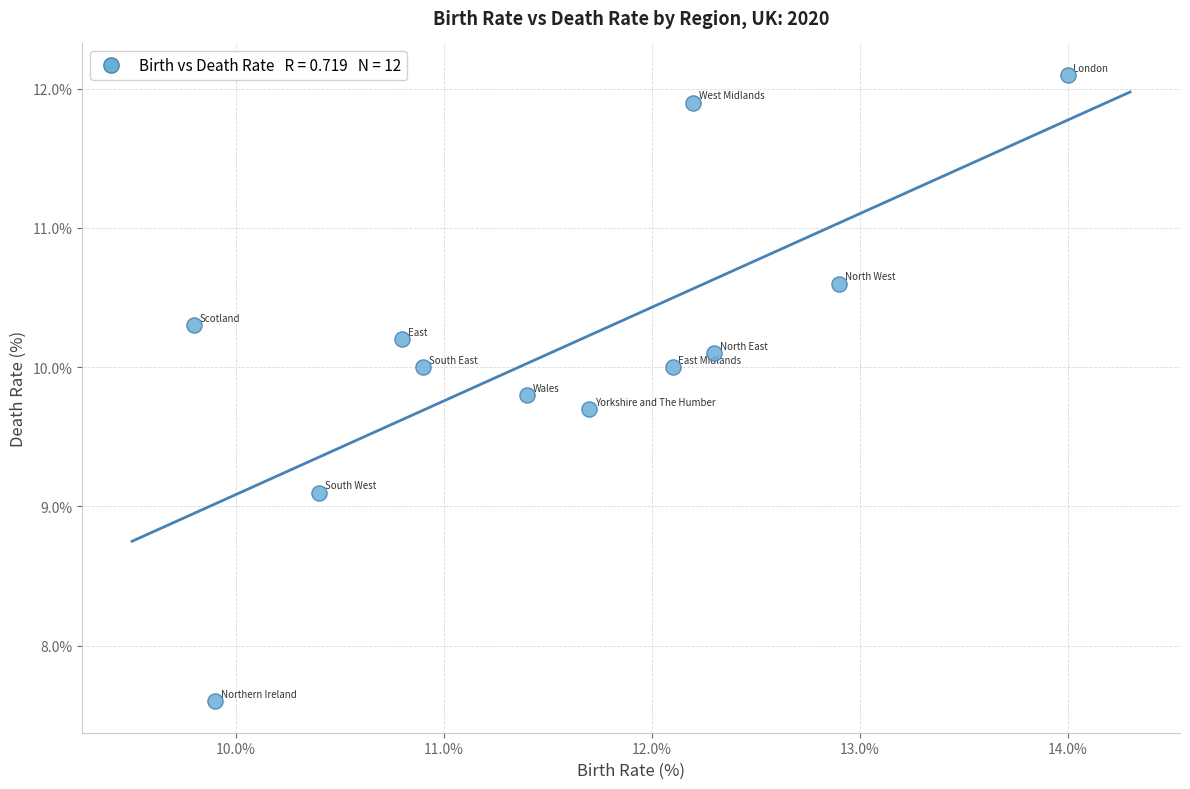

What is the average X value?

11.5